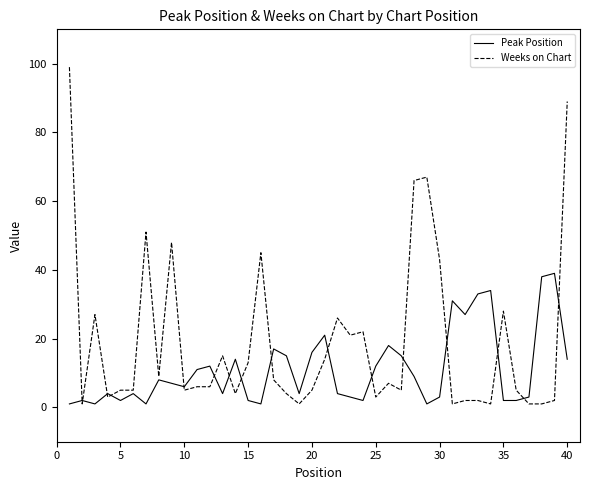

Reading right to left, extract all data points from this chart.

Peak Position: 14	39	38	3	2	2	34	33	27	31	3	1	9	15	18	12	2	3	4	21	16	4	15	17	1	2	14	4	12	11	6	7	8	1	4	2	4	1	2	1
Weeks on Chart: 89	2	1	1	5	28	1	2	2	1	43	67	66	5	7	3	22	21	26	14	5	1	4	8	45	13	4	15	6	6	5	48	9	51	5	5	3	27	1	99